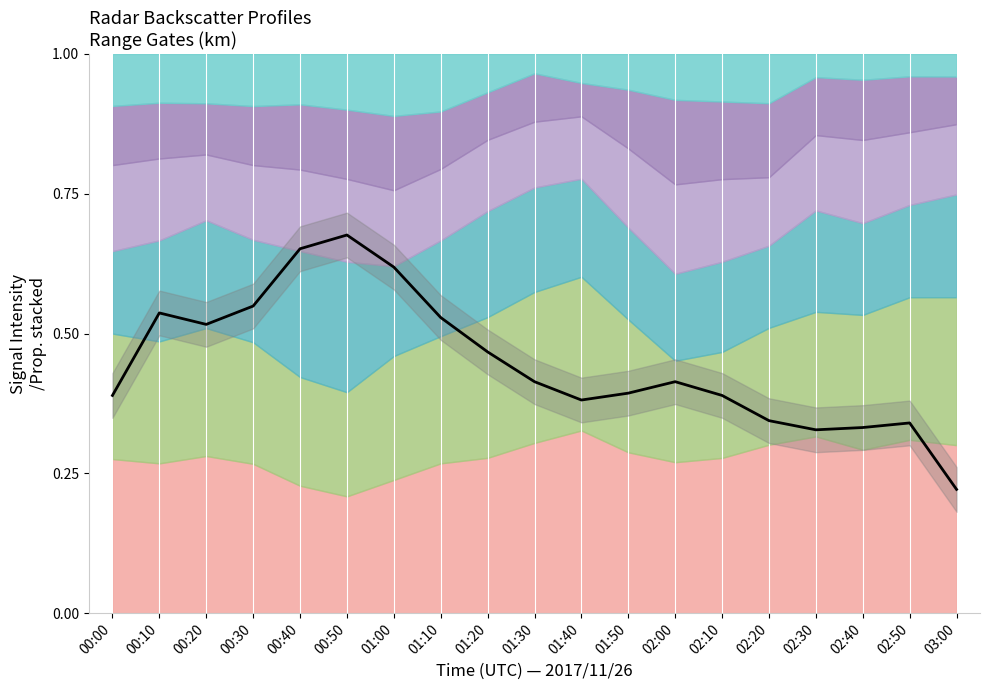

Between 00:00 and 00:50, which is larger?

00:50